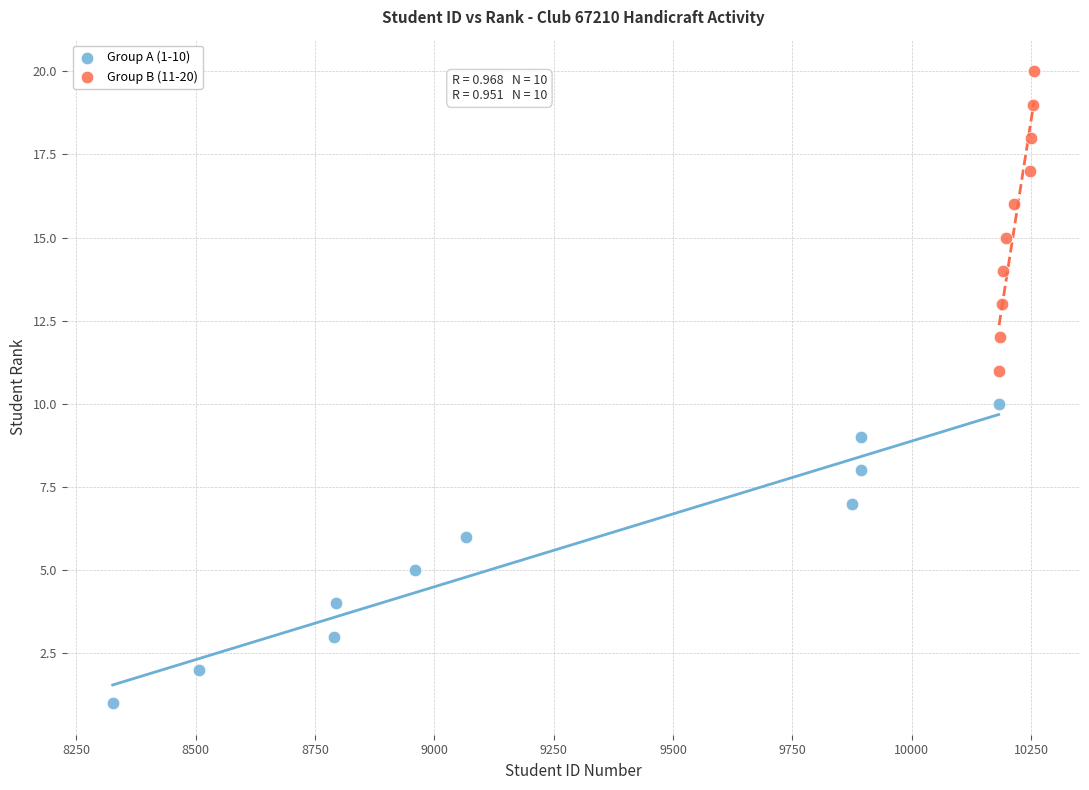

Which series contains the highest Y value?

Group B (11-20)